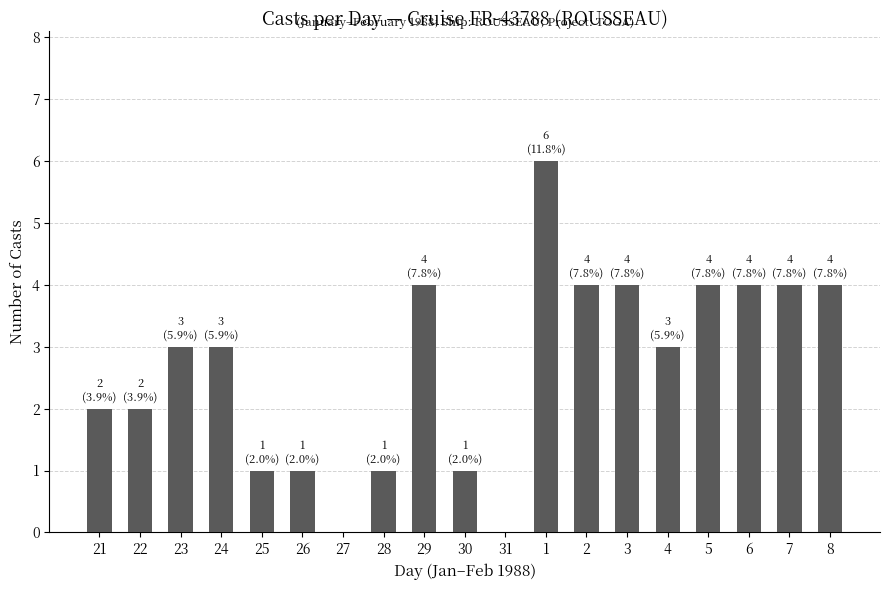

How many distinct data groups are displayed?

1